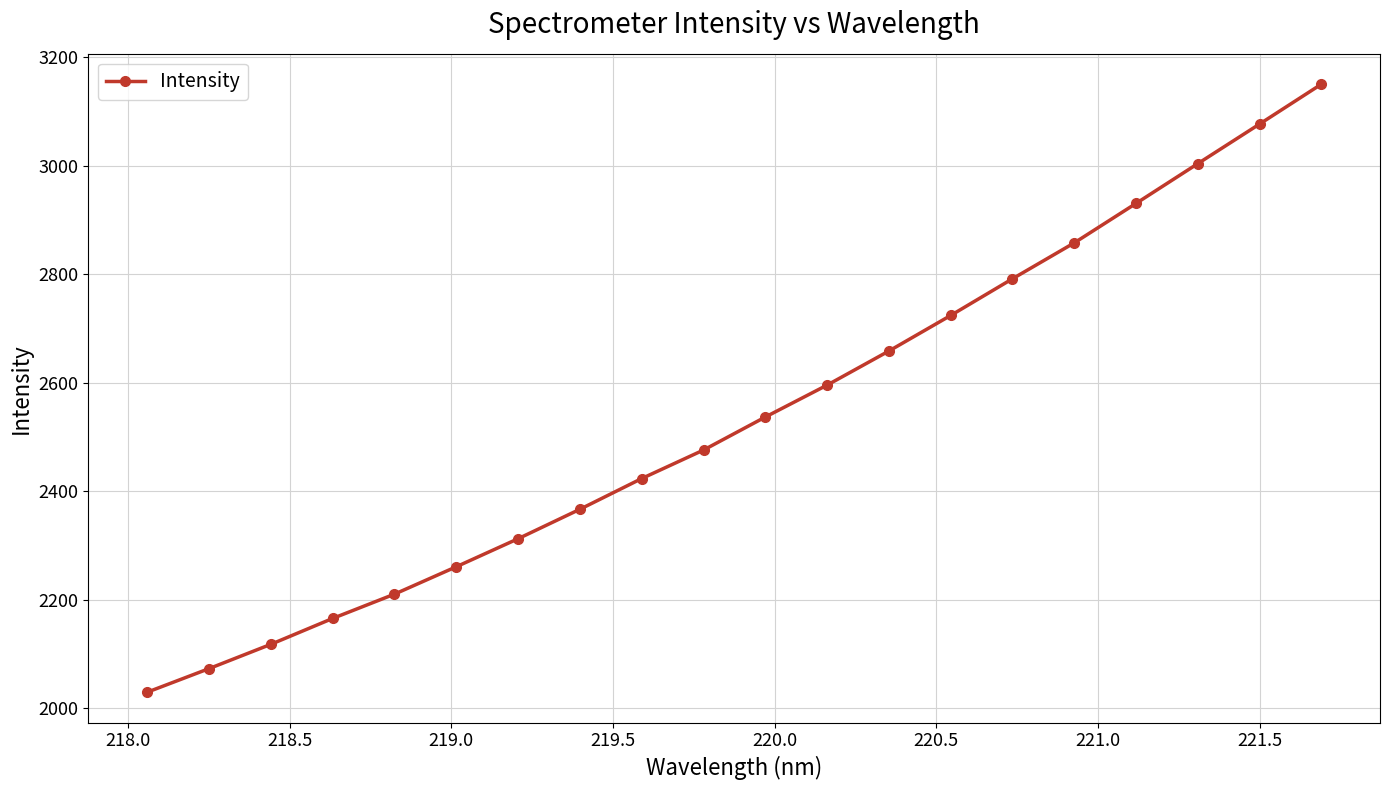

What is the average value?

2538.0